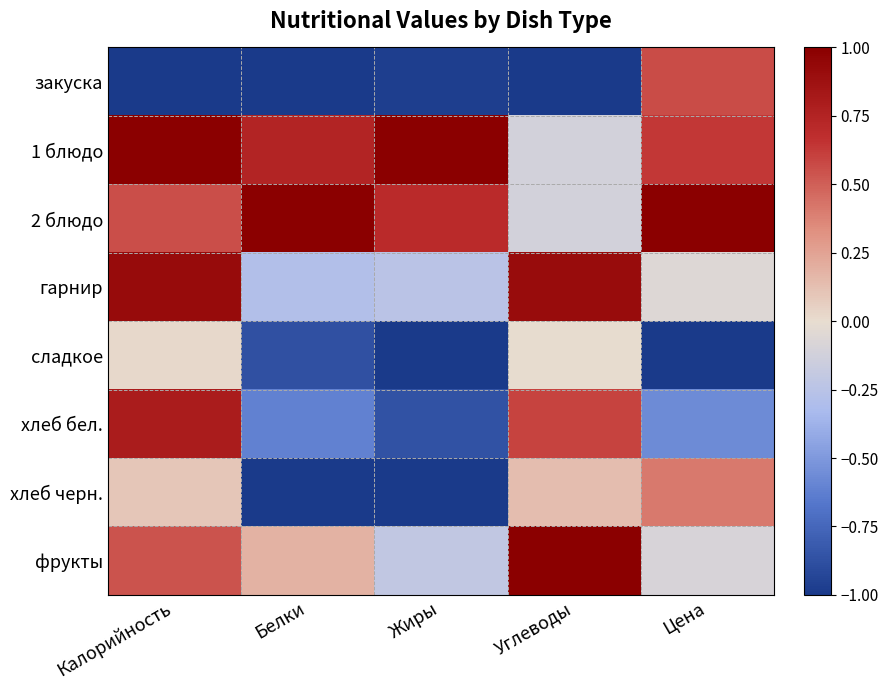

List the series in order of their peak value, lowest first.

сладкое, хлеб черн., закуска, хлеб бел., гарнир, 1 блюдо, 2 блюдо, фрукты